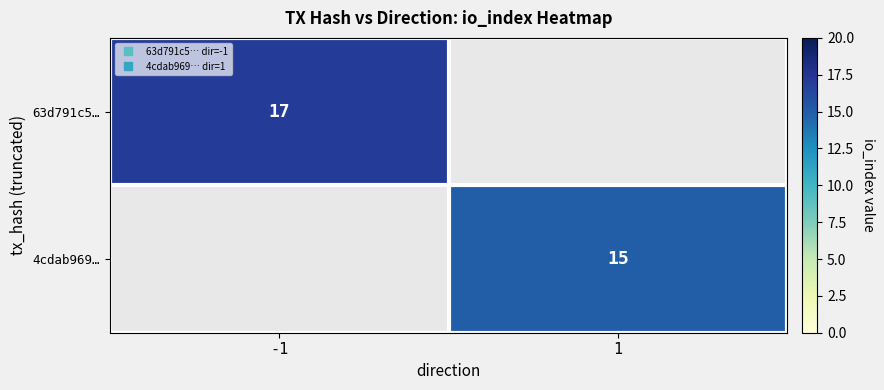

At 1, list the series in order from smallest to largest.

63d791c5…, 4cdab969…